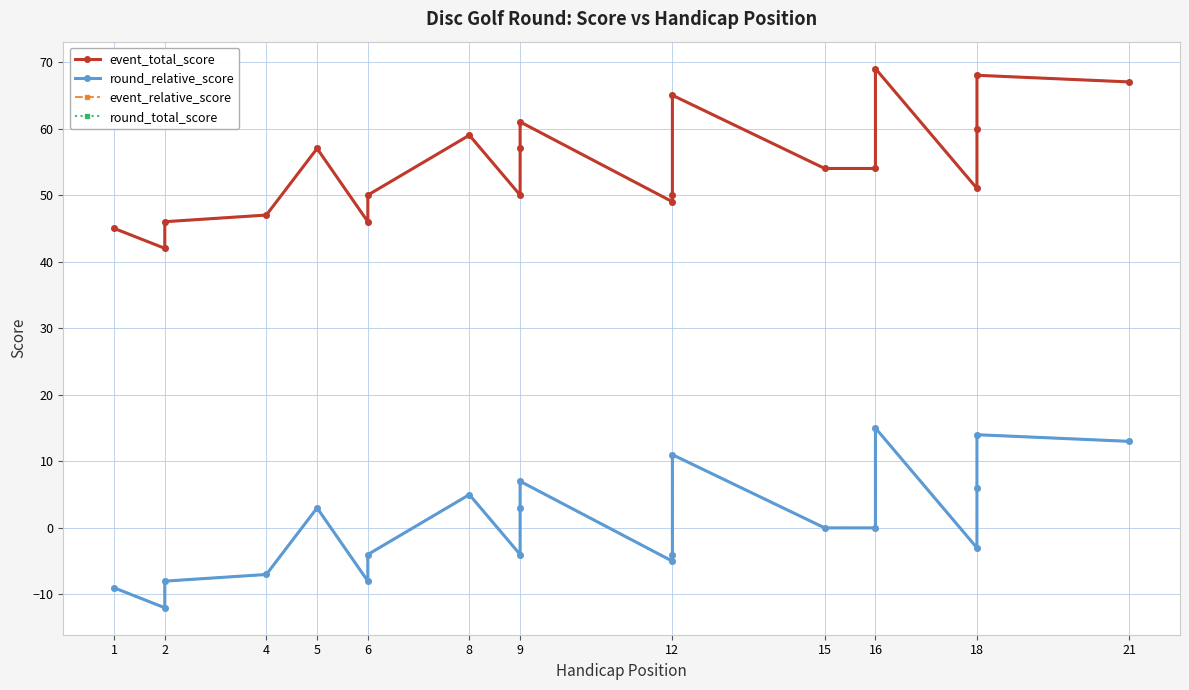

What is the label of the 1st point from the left?

1